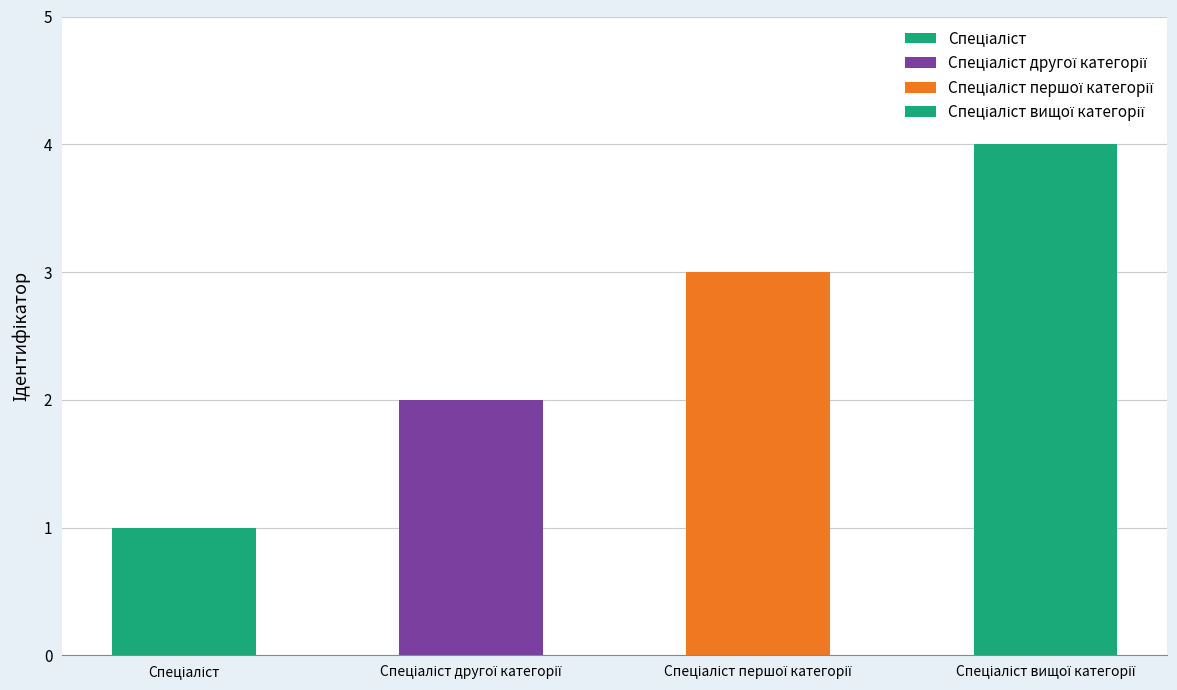

Reading left to right, what are all the values shown in this chart?

Спеціаліст=1	Спеціаліст другої категорії=2	Спеціаліст першої категорії=3	Спеціаліст вищої категорії=4